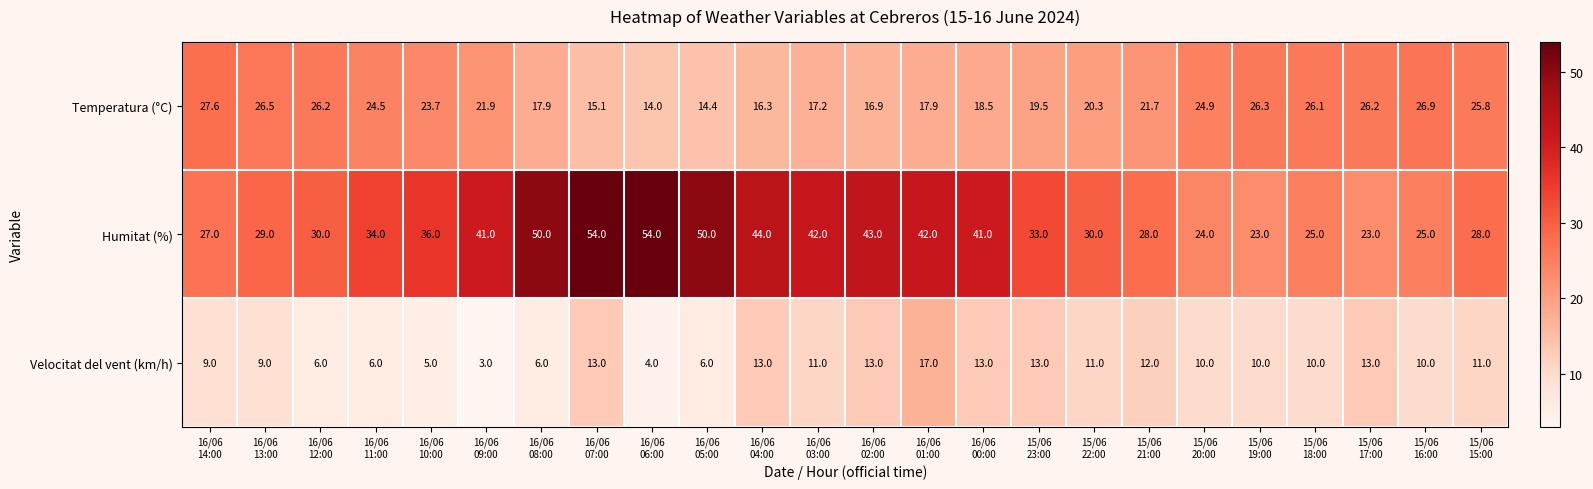

What is the difference between the highest and lowest values at 15/06
23:00?

20.0